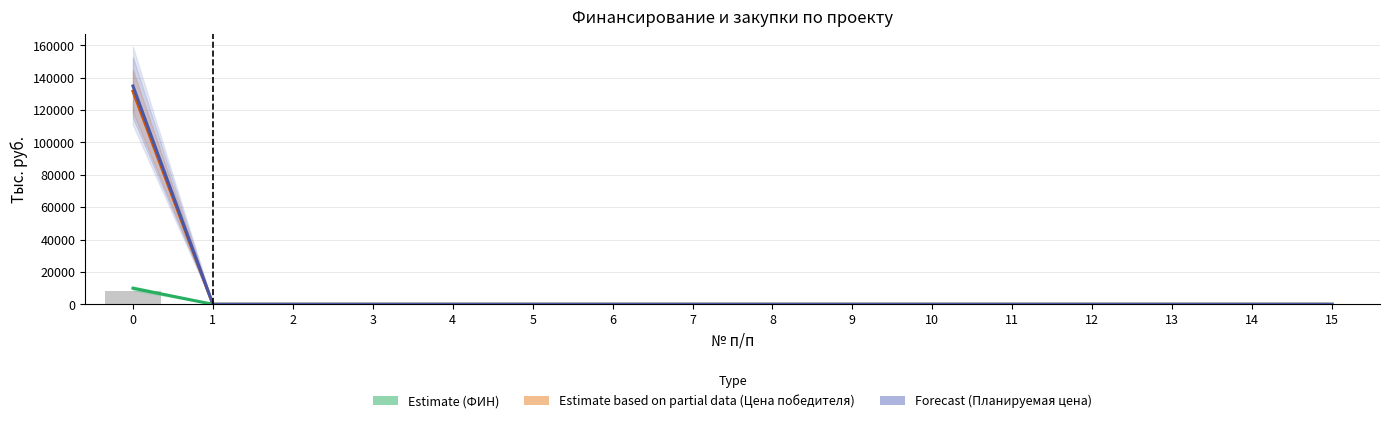

Reading left to right, list all the values displayed in this chart.

Estimate (ФИН): 0=9935.4	1=0.0	2=0.0	3=0.0	4=0.0	5=0.0	6=0.0	7=0.0	8=0.0	9=0.0	10=0.0	11=0.0	12=0.0	13=0.0	14=0.0	15=0.0
Estimate based on partial data (Цена победителя): 0=131631.0	1=0.0	2=0.0	3=0.0	4=0.0	5=0.0	6=0.0	7=0.0	8=0.0	9=0.0	10=0.0	11=0.0	12=0.0	13=0.0	14=0.0	15=0.0
Forecast (Планируемая цена): 0=134850.0	1=0.0	2=0.0	3=0.0	4=0.0	5=0.0	6=0.0	7=0.0	8=0.0	9=0.0	10=0.0	11=0.0	12=0.0	13=0.0	14=0.0	15=0.0